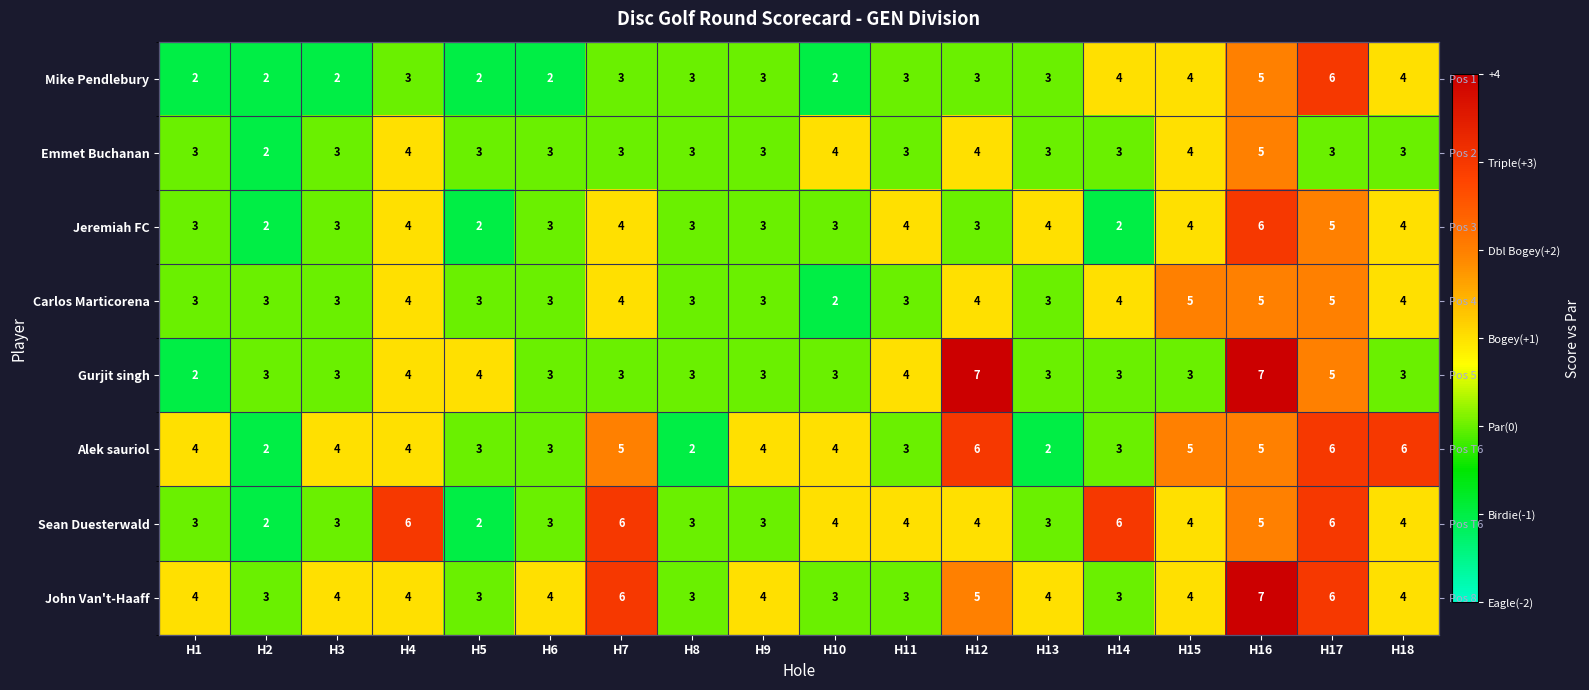

At how many categories does at least one series exceed 0?

16